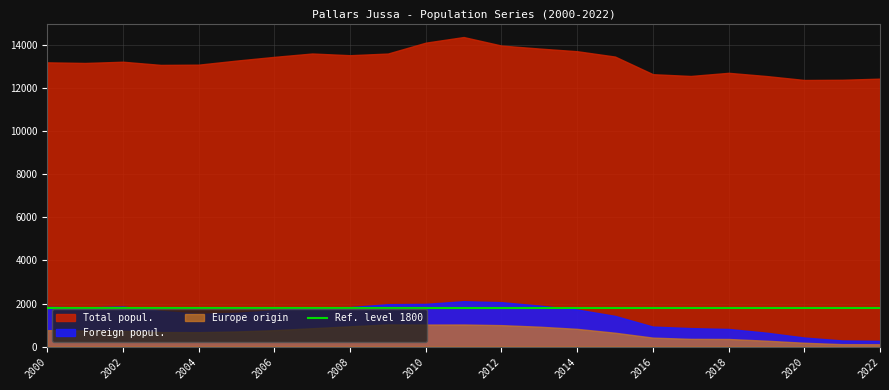

How many series are shown in this chart?

3